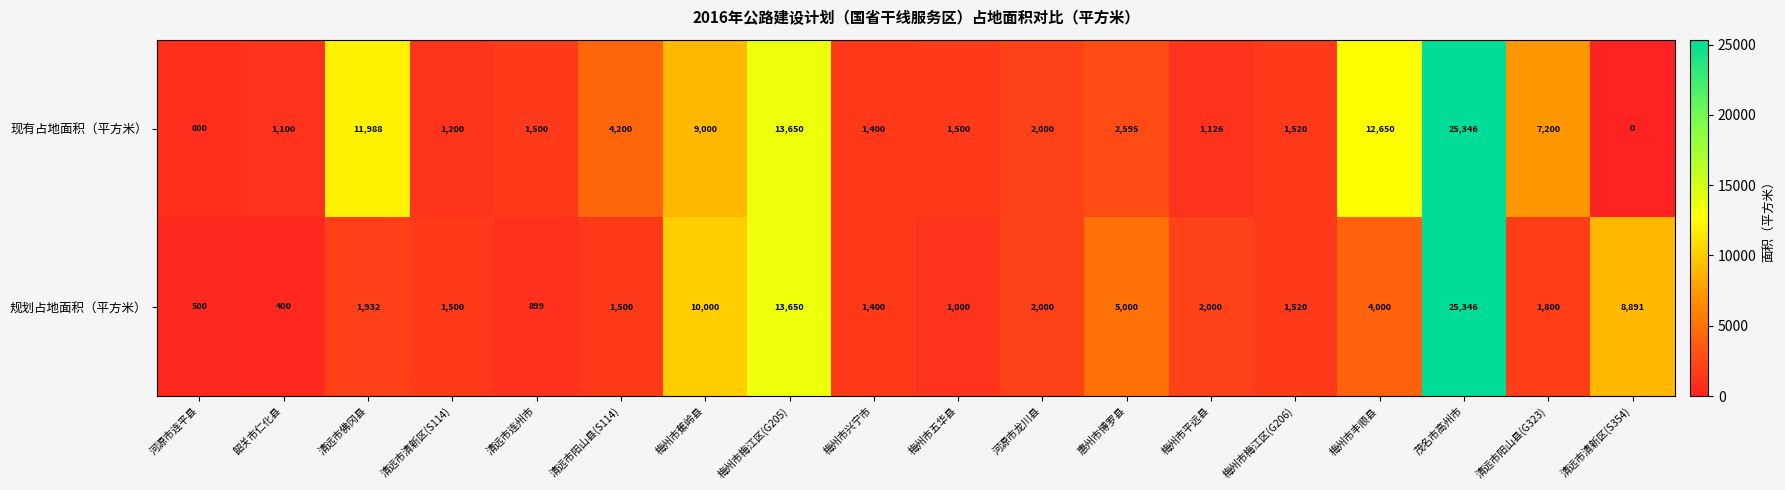

Rank the series by their average value, from highest to lowest.

现有占地面积（平方米）, 规划占地面积（平方米）